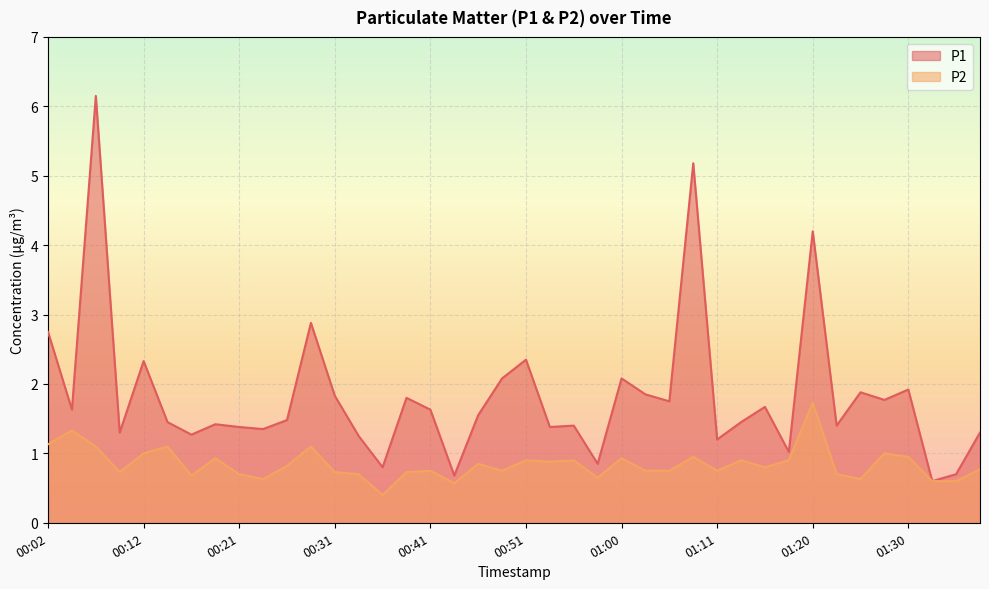

Reading left to right, list all the values displayed in this chart.

P1: 00:02=2.8	00:04=1.6	00:07=6.2	00:09=1.3	00:12=2.3	00:14=1.4	00:17=1.3	00:19=1.4	00:21=1.4	00:24=1.4	00:26=1.5	00:29=2.9	00:31=1.8	00:34=1.2	00:36=0.8	00:38=1.8	00:41=1.6	00:43=0.7	00:46=1.6	00:48=2.1	00:51=2.4	00:53=1.4	00:56=1.4	00:58=0.8	01:00=2.1	01:03=1.9	01:06=1.8	01:08=5.2	01:11=1.2	01:13=1.4	01:15=1.7	01:18=1.0	01:20=4.2	01:23=1.4	01:25=1.9	01:28=1.8	01:30=1.9	01:32=0.6	01:35=0.7	01:37=1.3
P2: 00:02=1.1	00:04=1.3	00:07=1.1	00:09=0.7	00:12=1.0	00:14=1.1	00:17=0.7	00:19=0.9	00:21=0.7	00:24=0.6	00:26=0.8	00:29=1.1	00:31=0.7	00:34=0.7	00:36=0.4	00:38=0.7	00:41=0.8	00:43=0.6	00:46=0.8	00:48=0.8	00:51=0.9	00:53=0.9	00:56=0.9	00:58=0.7	01:00=0.9	01:03=0.8	01:06=0.8	01:08=0.9	01:11=0.8	01:13=0.9	01:15=0.8	01:18=0.9	01:20=1.7	01:23=0.7	01:25=0.6	01:28=1.0	01:30=0.9	01:32=0.6	01:35=0.6	01:37=0.8